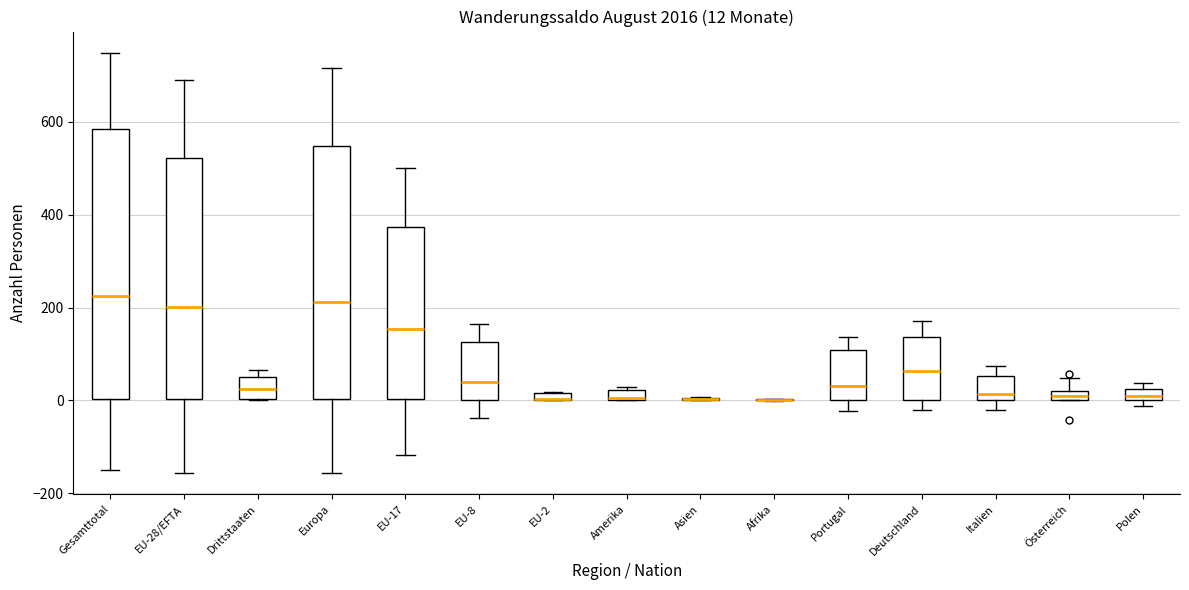

Comparing the boxes themselves (not the whiskers), which one is the tallest?

Gesamttotal